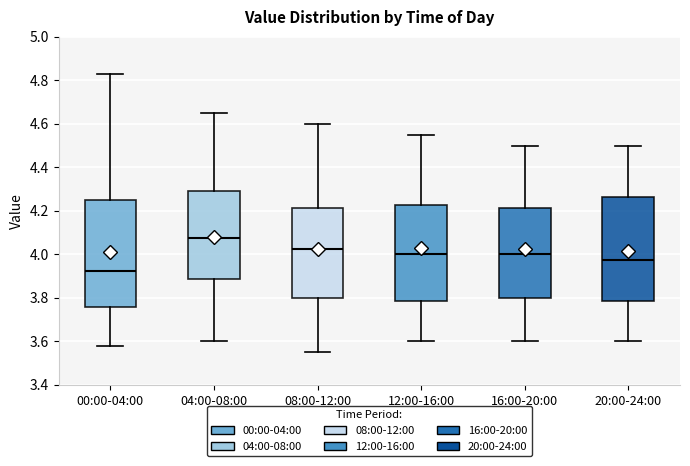

Which box's median line is the lowest?

00:00-04:00